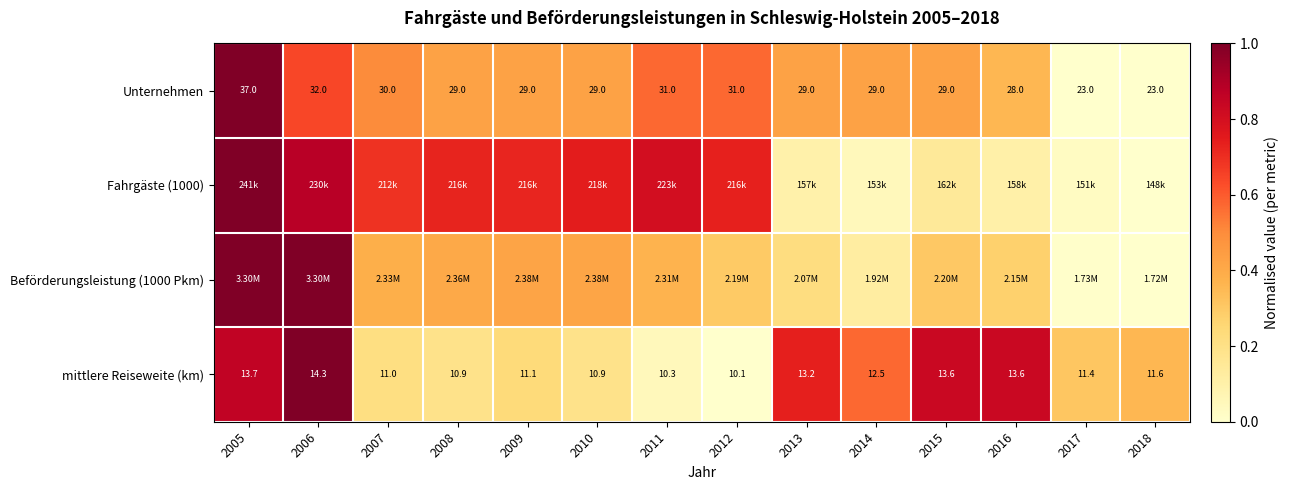

What is the total value across all series at 2007?

1.8